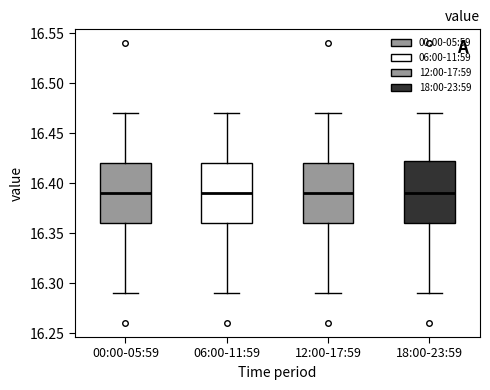

Reading left to right, transcribe this box plot: for each box, give where its median line is, the range the box spans, and where its two whiskers end, as read against the y-axis. The values are not printed on the chart, so give them approximately, as read against the axis.

00:00-05:59: median 16.390, box 16.360 to 16.420, whiskers 16.290 to 16.470
06:00-11:59: median 16.390, box 16.360 to 16.420, whiskers 16.290 to 16.470
12:00-17:59: median 16.390, box 16.360 to 16.420, whiskers 16.290 to 16.470
18:00-23:59: median 16.390, box 16.360 to 16.425, whiskers 16.290 to 16.470